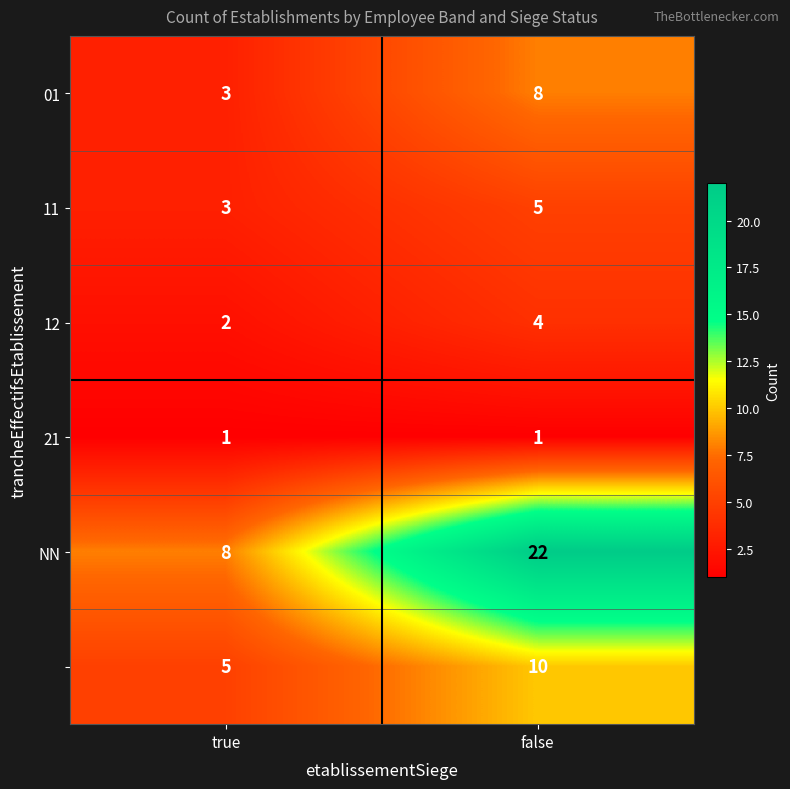

What is the difference between the highest and lowest values at false?

21